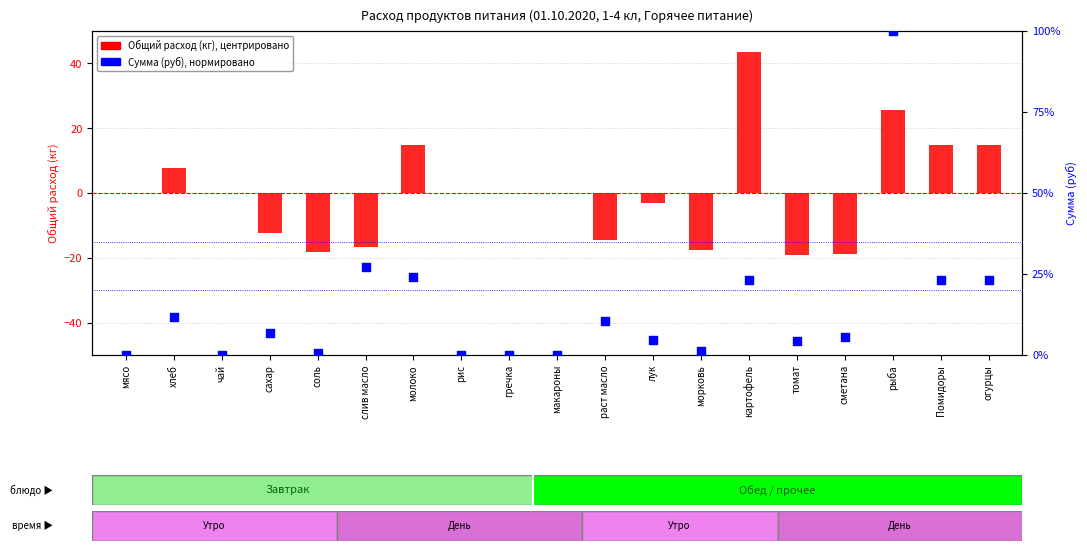

Which series has the widest spread of Y values?

Сумма (руб), %